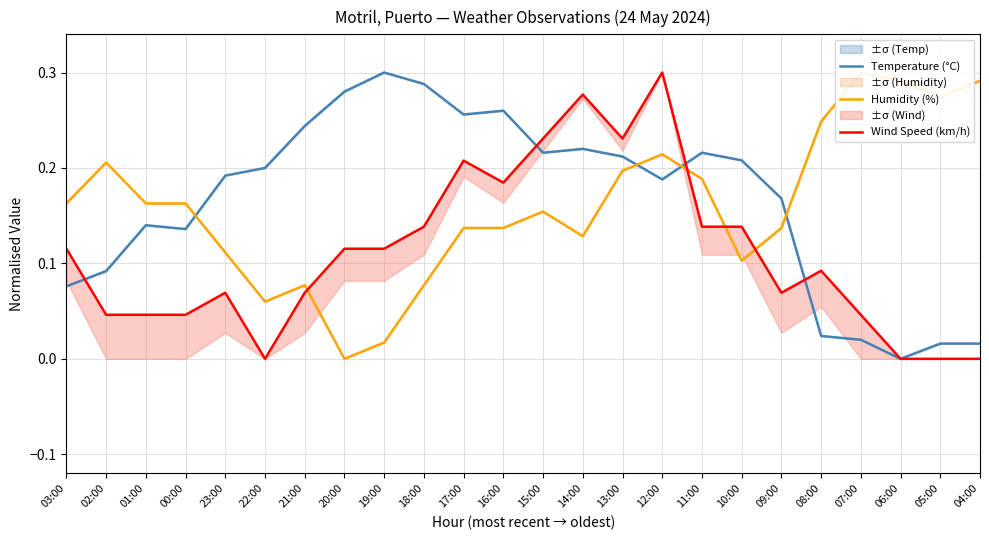

Is this an area chart (filled region under the line)?

No